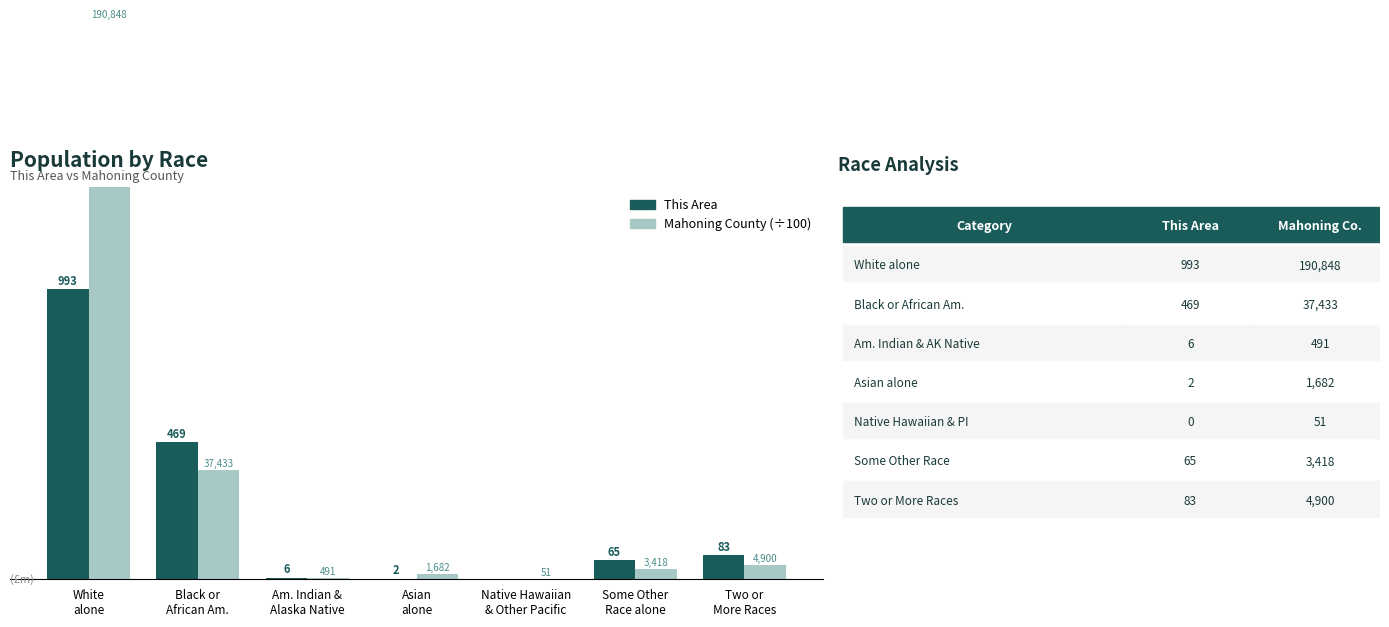

The value of This Area at Black or
African Am. is 469.0. True or false?

True